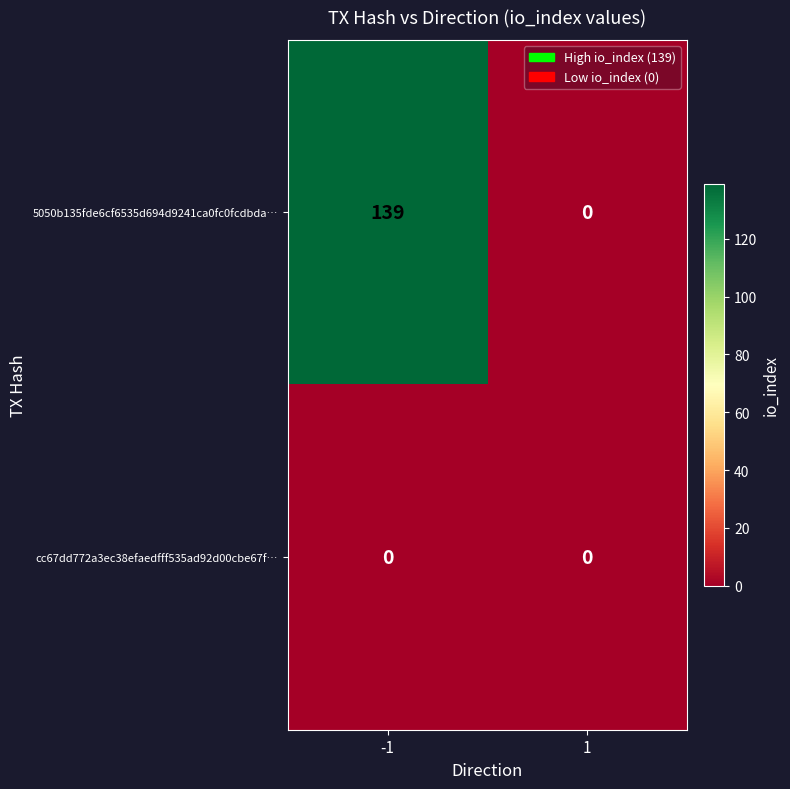

Which category has the highest value across all series?

-1